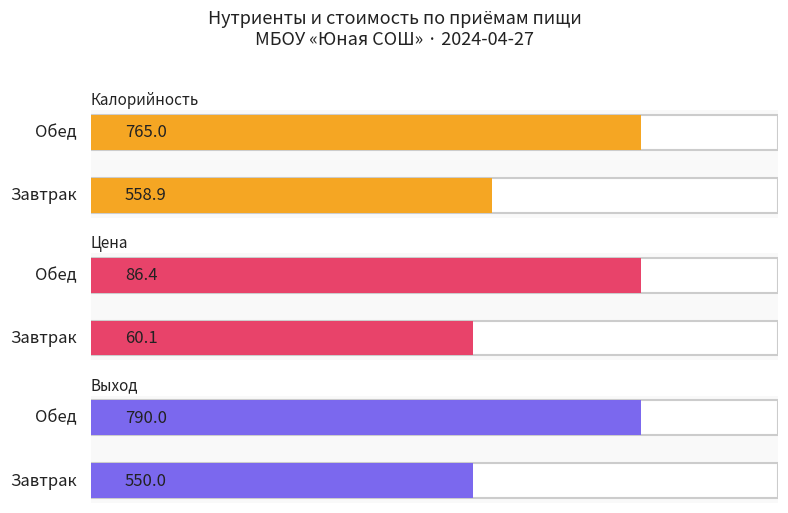

What is the value of the Выход bar at the 2nd from the left?

790.0